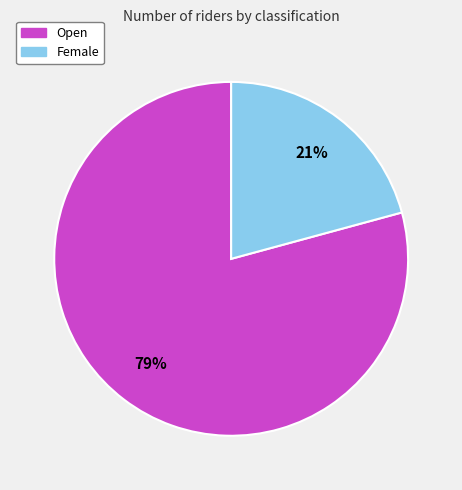

Is there a majority slice in this chart?

Yes